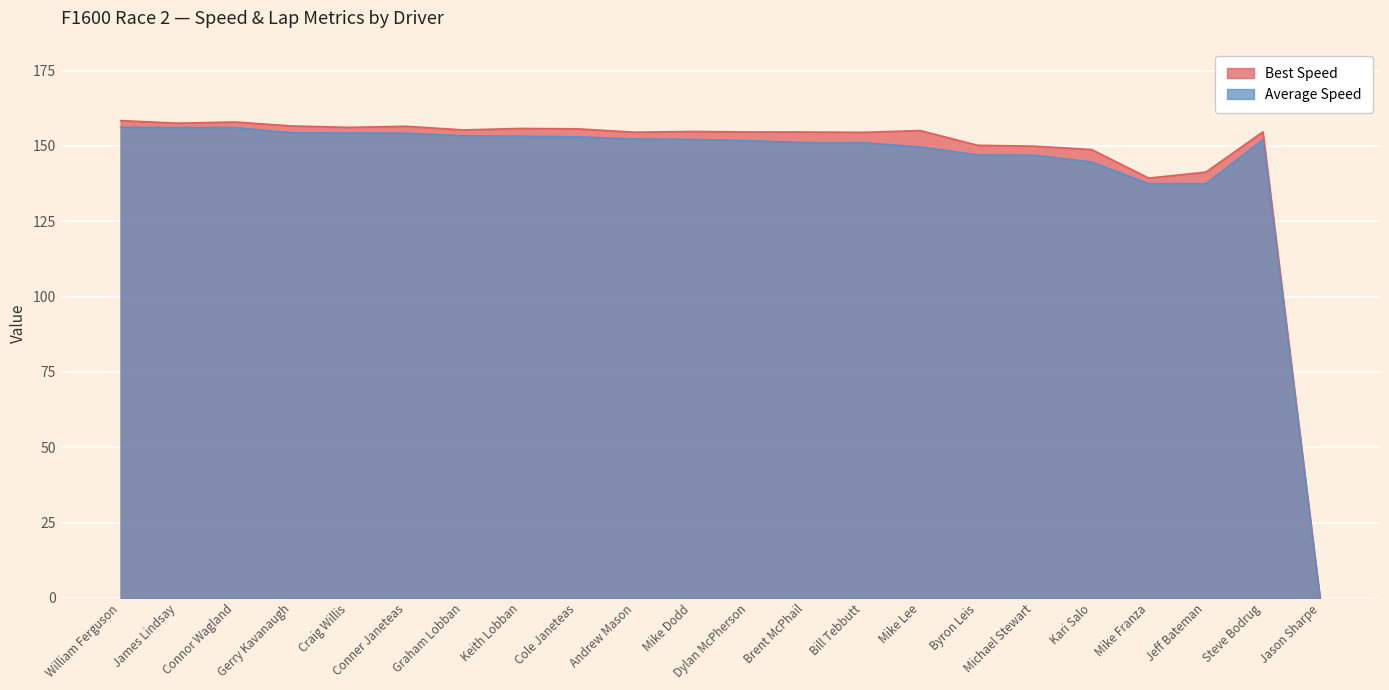

Which category has the lowest value across all series?

Jason Sharpe